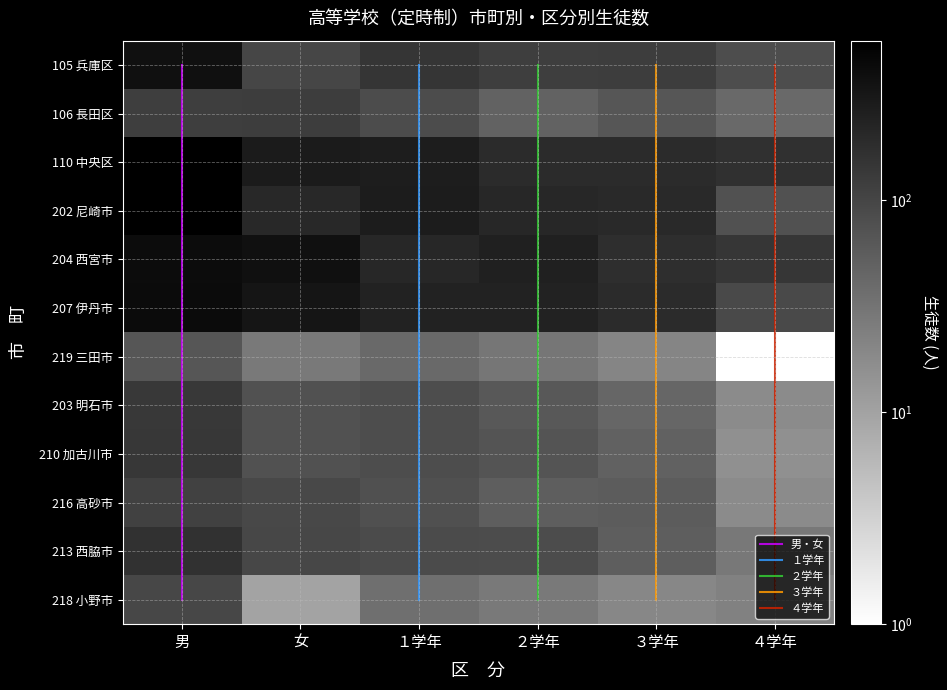

What is the minimum value shown in the chart?

1